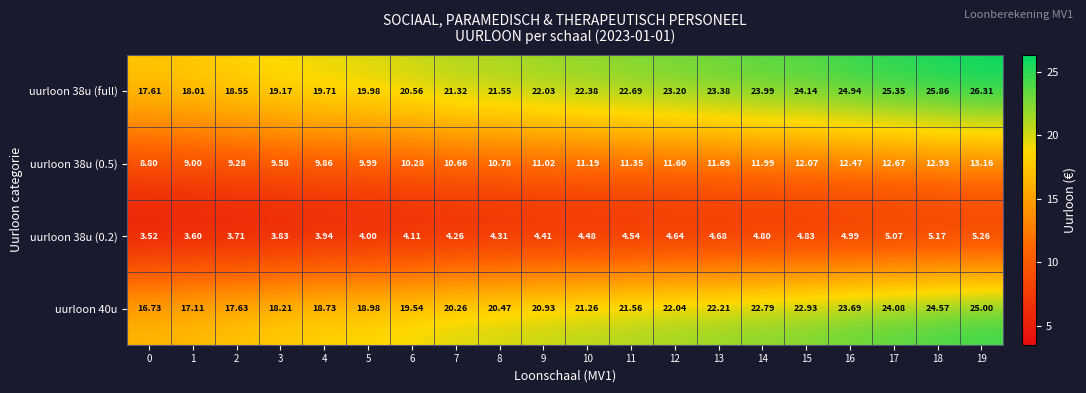

At how many categories does at least one series exceed 16?

20